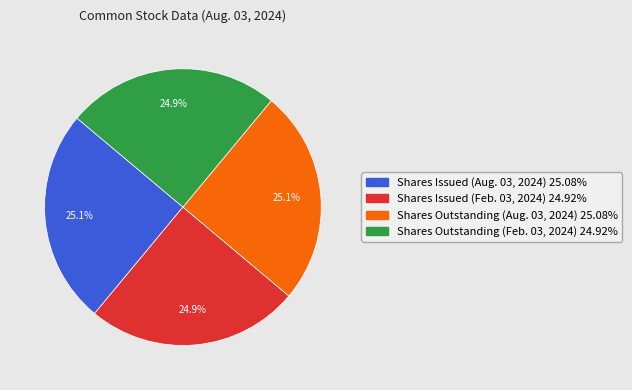

Does any single category account for the majority?

No